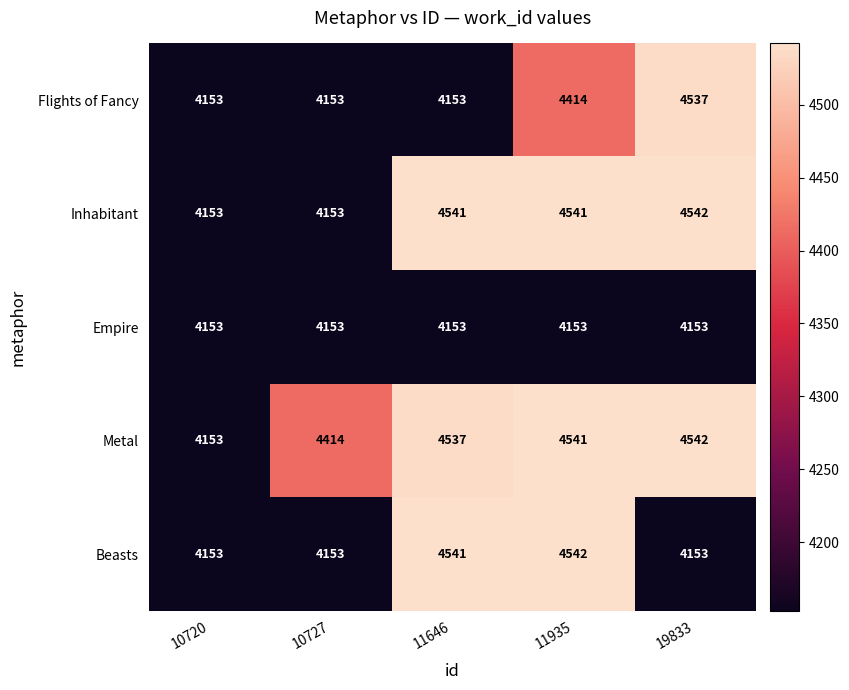

At how many categories does at least one series exceed 4264?

4